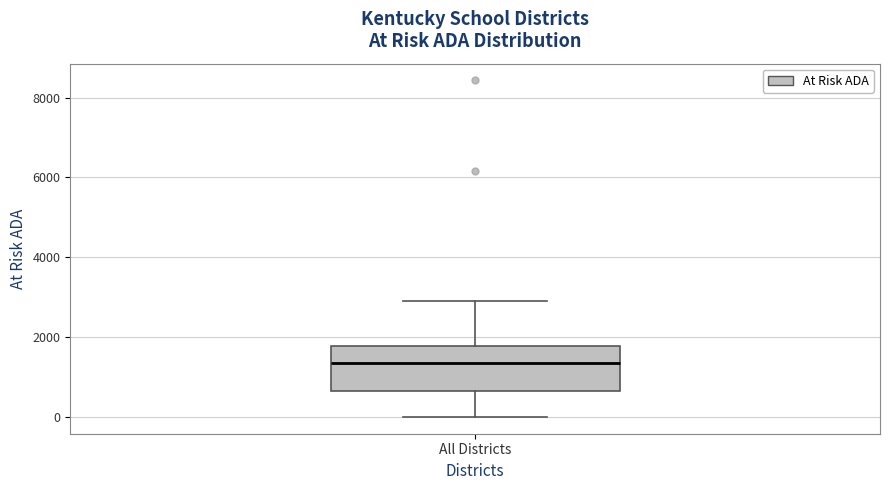

Transcribe this box plot: give where the median line is, the range the box spans, and where the two whiskers end, as read against the y-axis. The values are not printed on the chart, so give them approximately, as read against the axis.

median 1400, box 600 to 1800, whiskers 0 to 3000